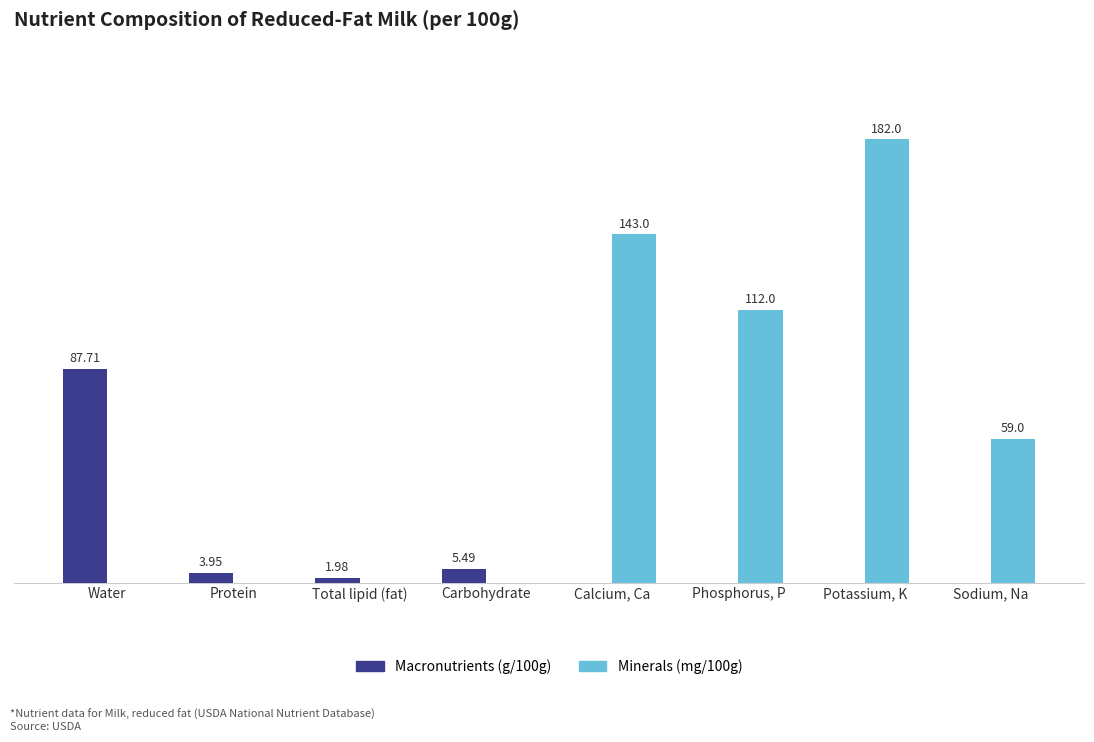

At which category does the chart reach its peak across all series?

Potassium, K